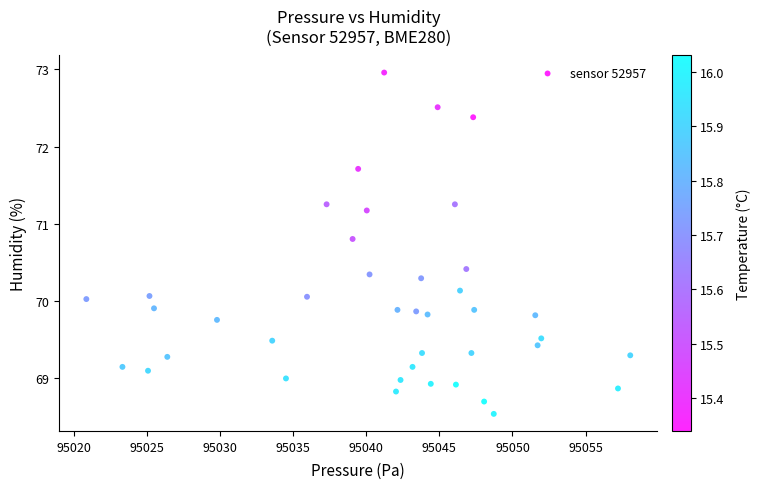

What is the range of X values (max minus min)?

37.2